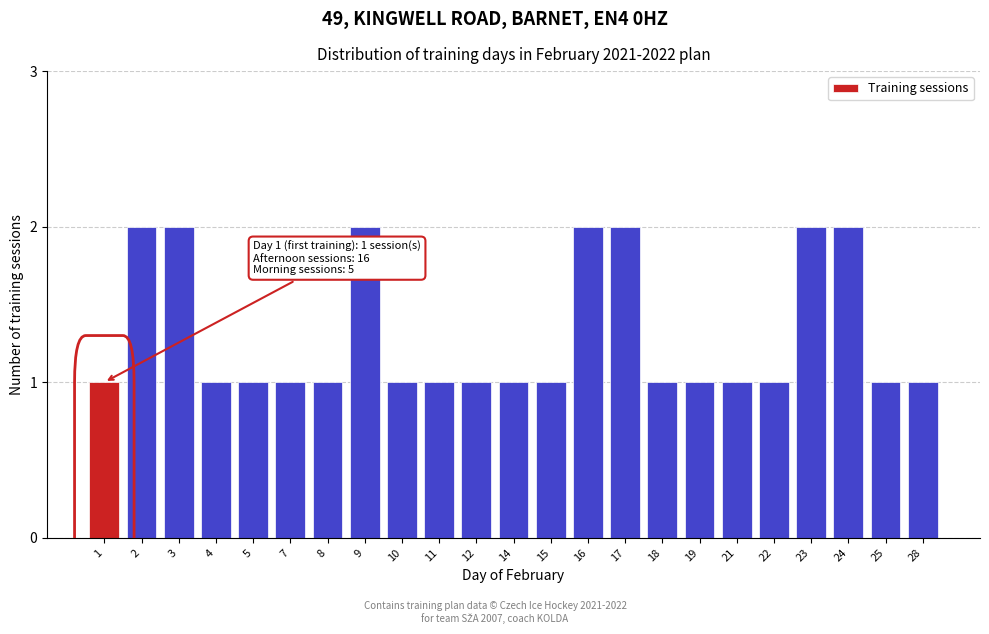

Reading right to left, transcribe all the data shown in this chart.

1	1	2	2	1	1	1	1	2	2	1	1	1	1	1	2	1	1	1	1	2	2	1